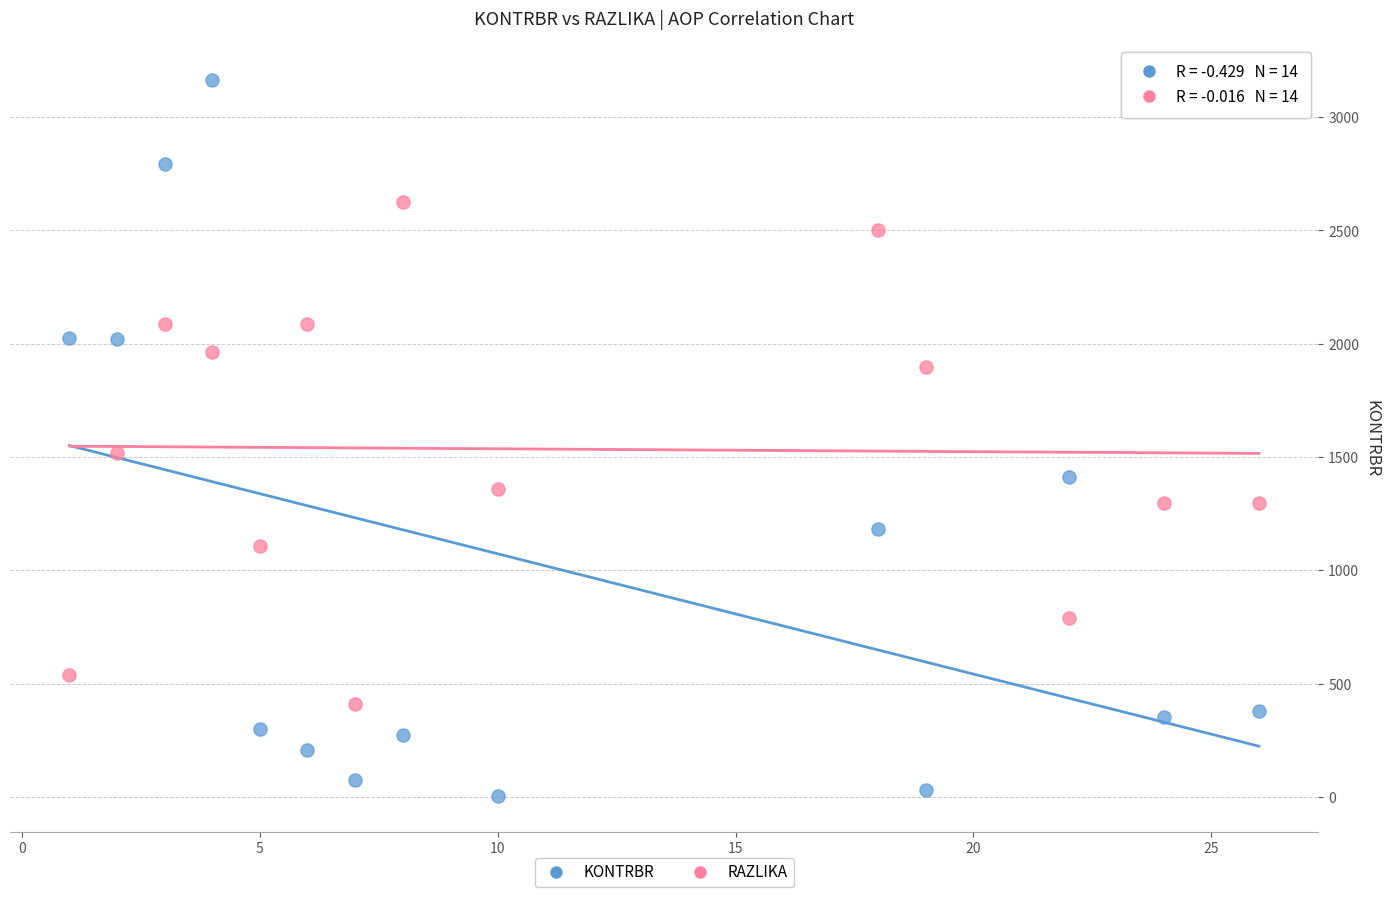

Across all data points, what is the range of X values (max minus min)?

25.0